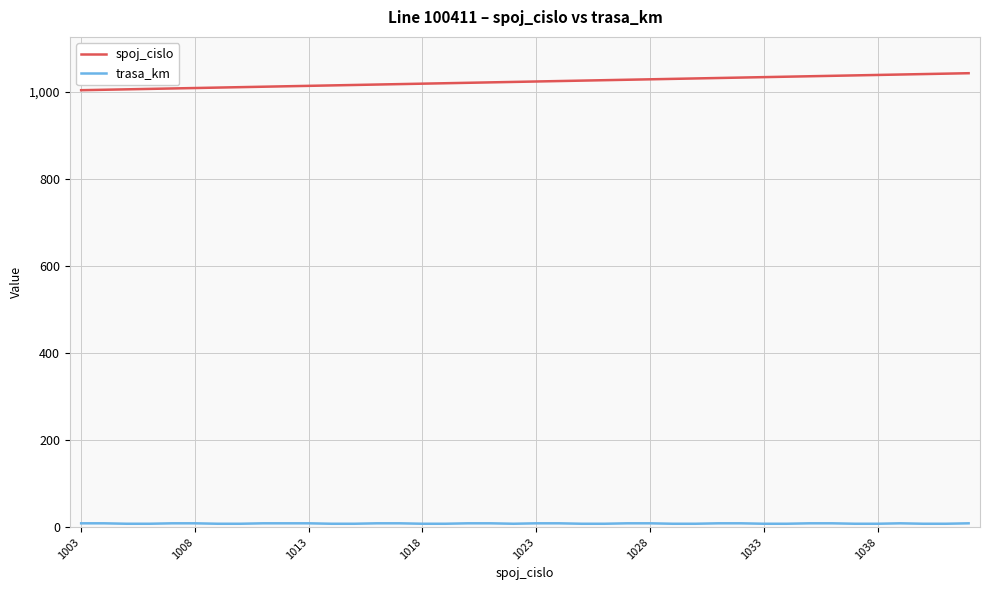

Which series has the largest total across all categories?

spoj_cislo